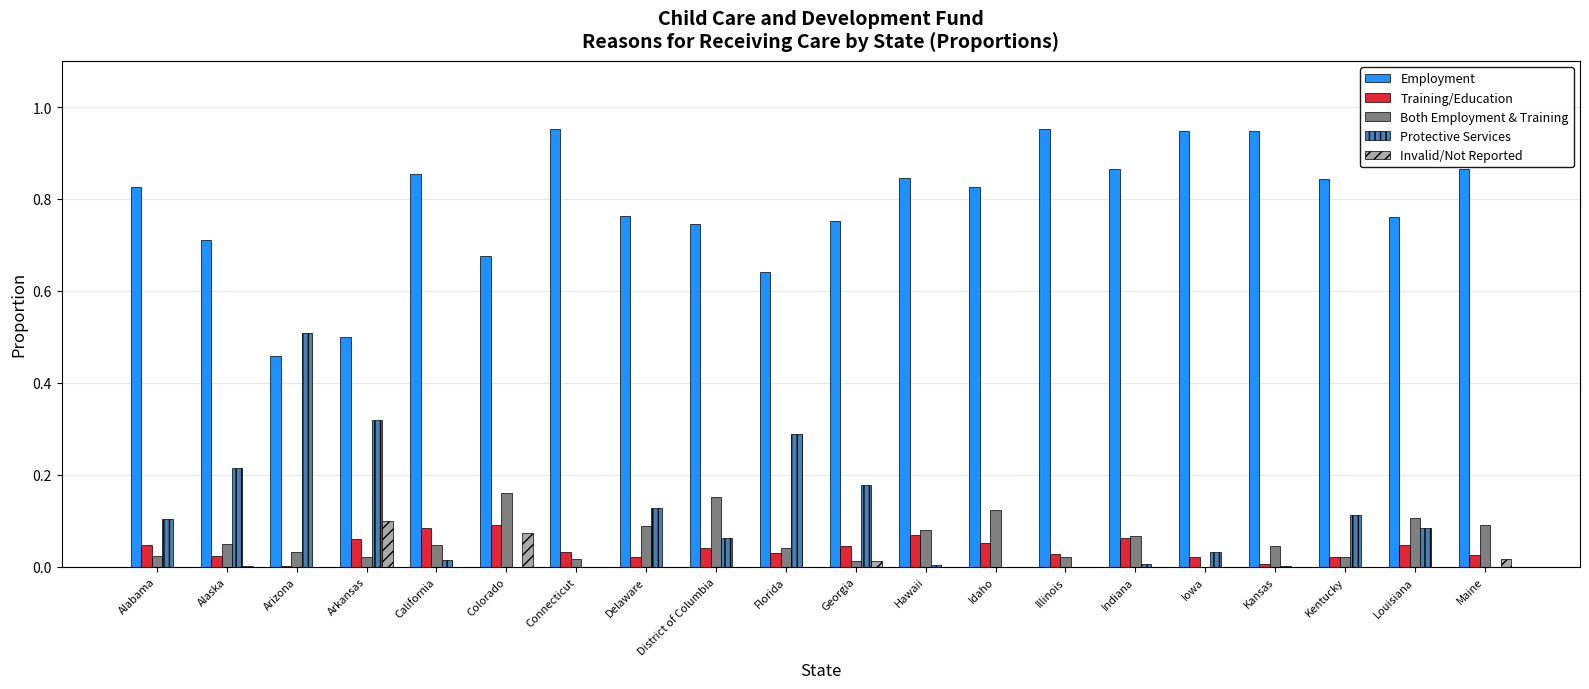

Which series has the widest spread of values?

Protective Services